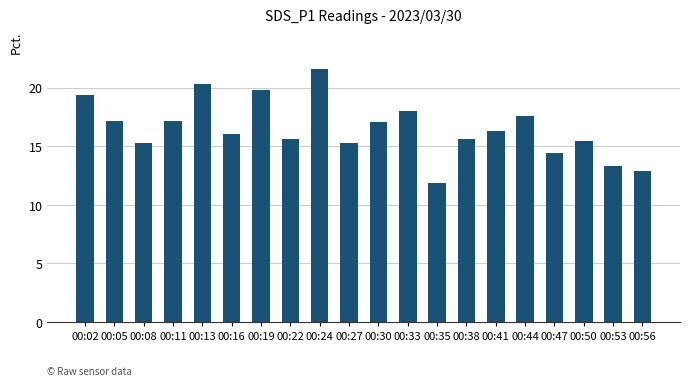

What is the minimum value shown in the chart?

11.9